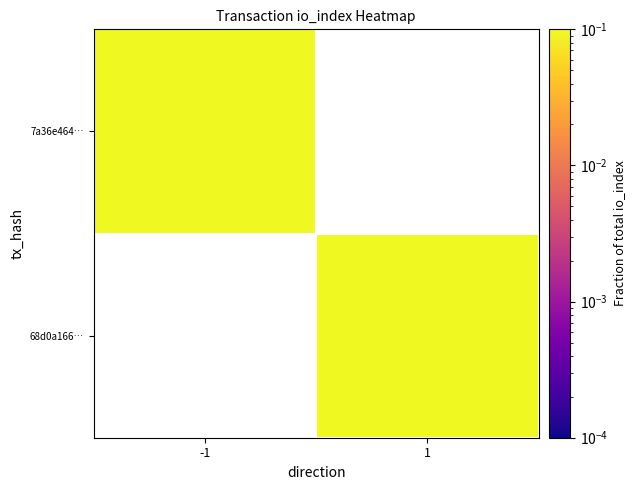

At which category does the chart reach its minimum across all series?

1